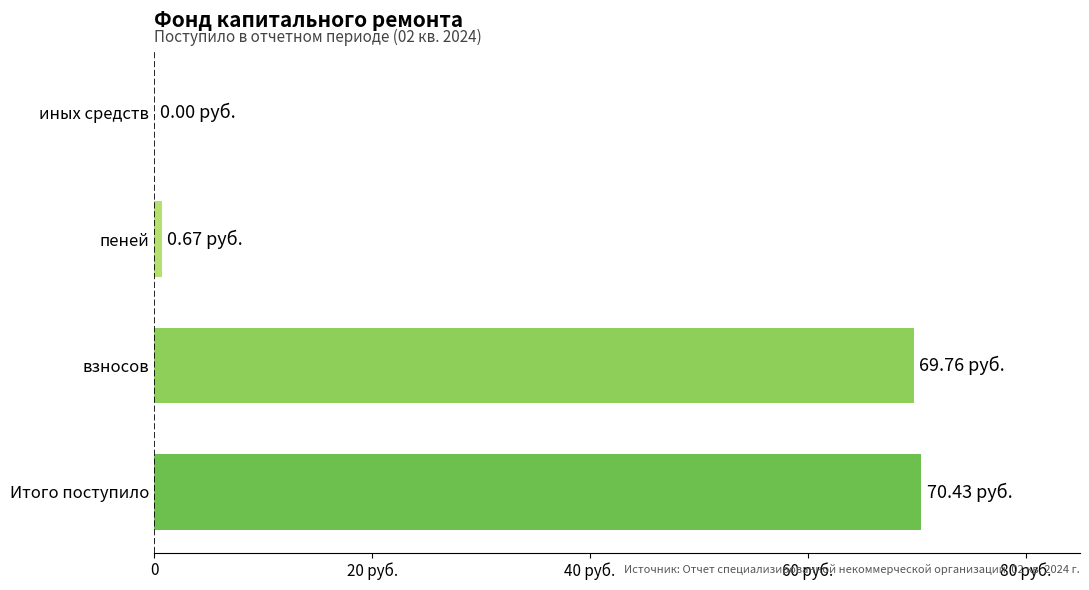

Are the bars horizontal?

Yes